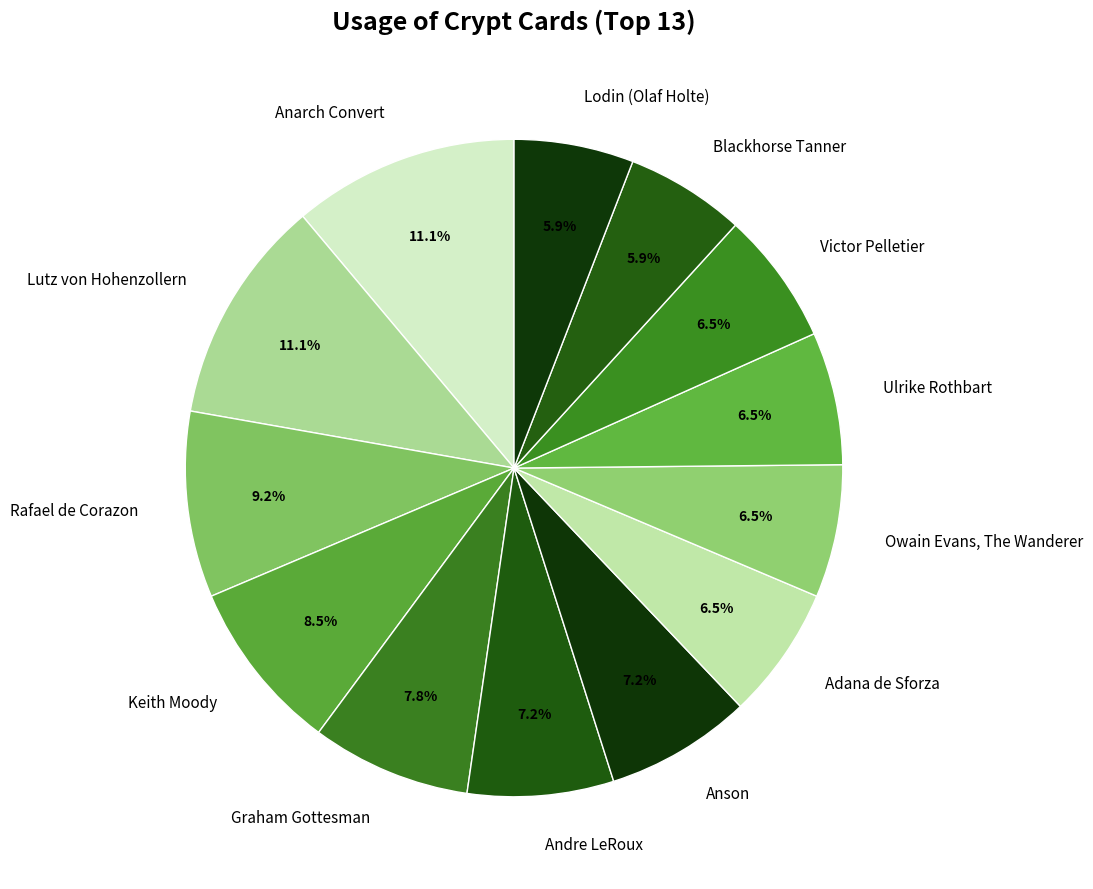

What is the ratio of the value at Rafael de Corazon to the value at Victor Pelletier?

1.4